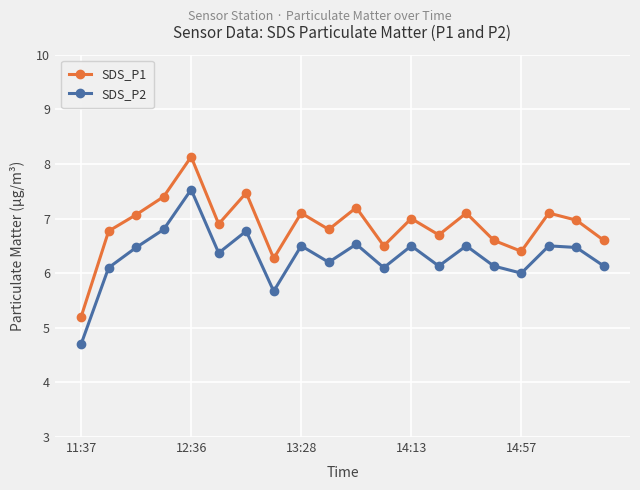

Which series has the largest range (max minus min)?

SDS_P1